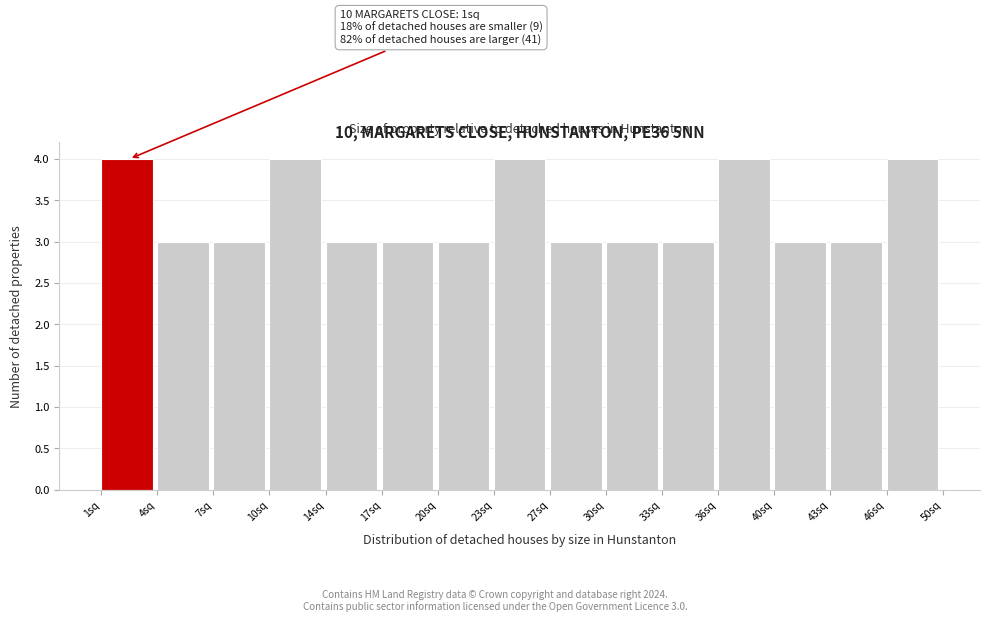

Reading left to right, what are all the values shown in this chart?

4	3	3	4	3	3	3	4	3	3	3	4	3	3	4